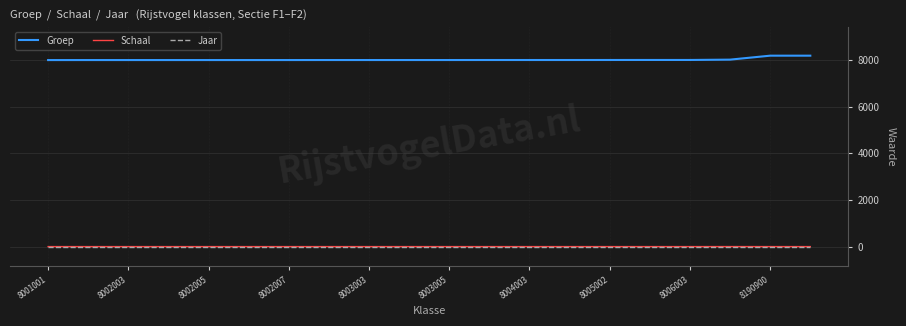

True or false: Jaar and Groep cross at least once.

False